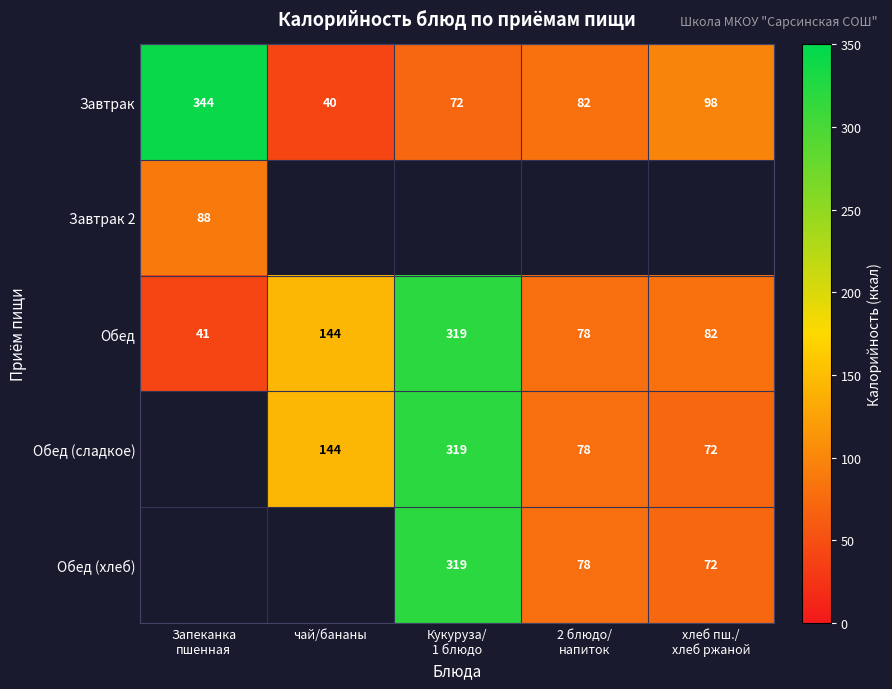

Where does the Обед series first go above 82?

чай/бананы